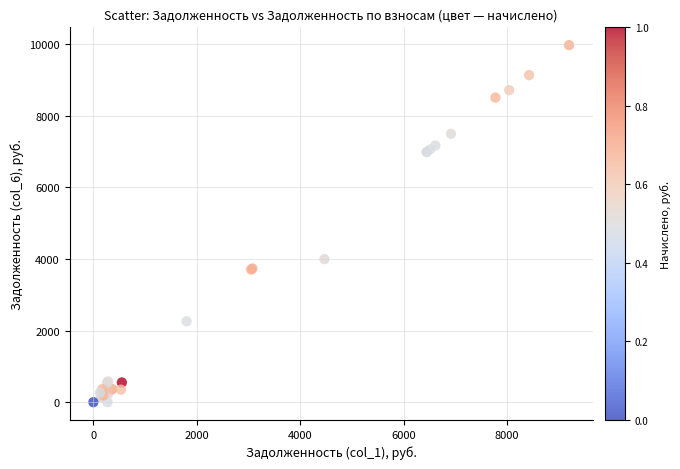

What Y value in the scatter plot is closest to 4981?

3992.3